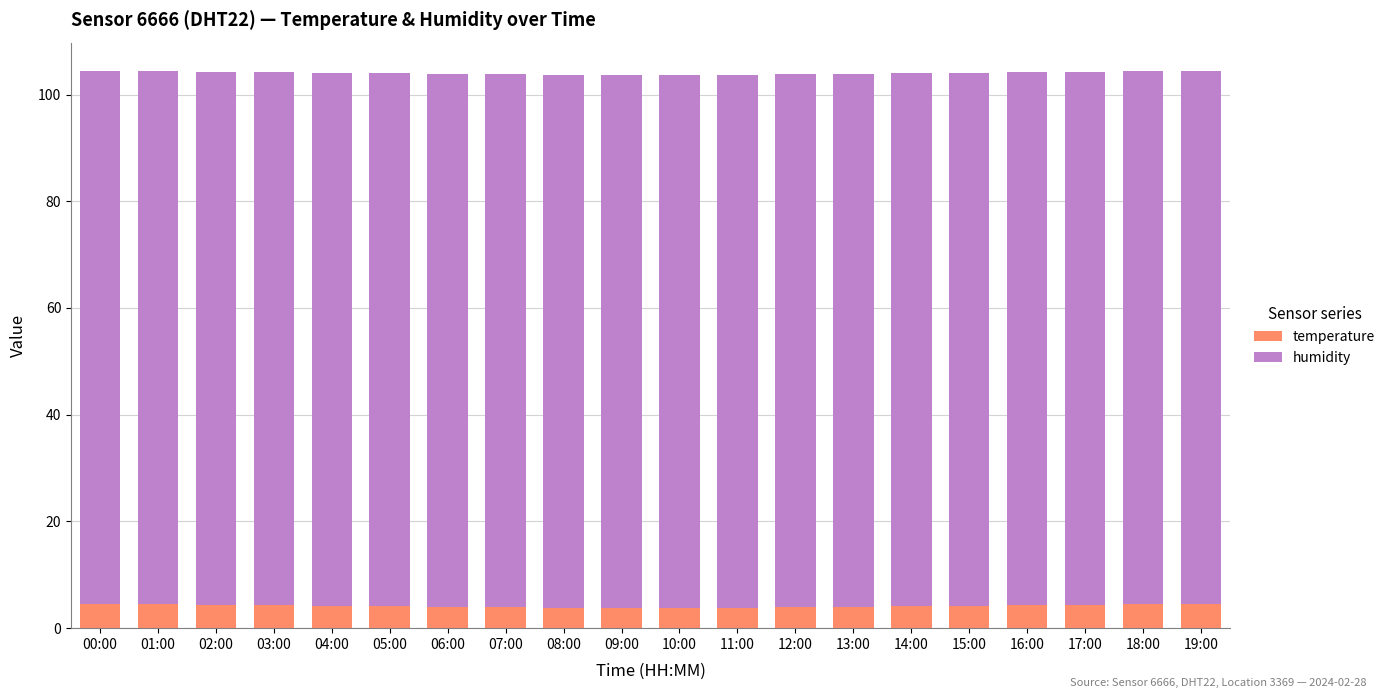

What is the sum of all temperature values?

83.2